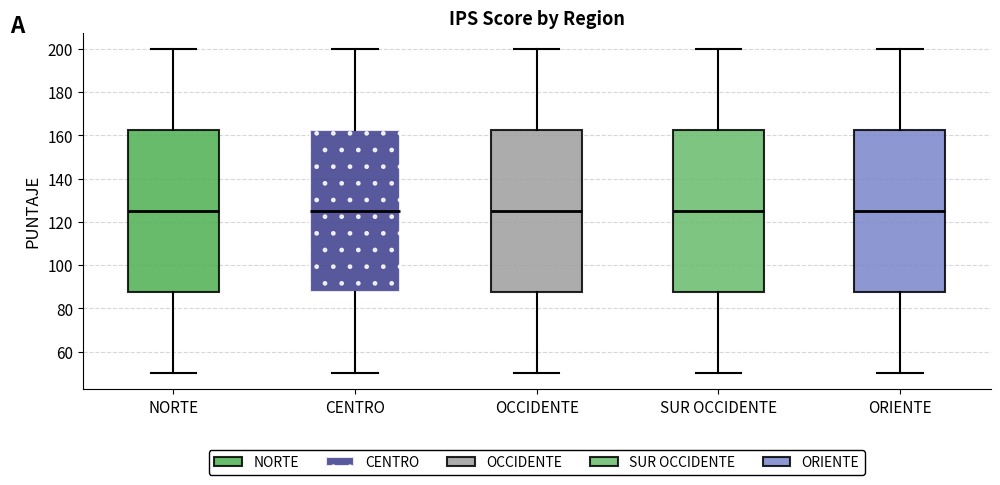

Where does the upper whisker of the box for SUR OCCIDENTE end on the y-axis? The values are not printed on the chart, so give them approximately, as read against the axis.

200